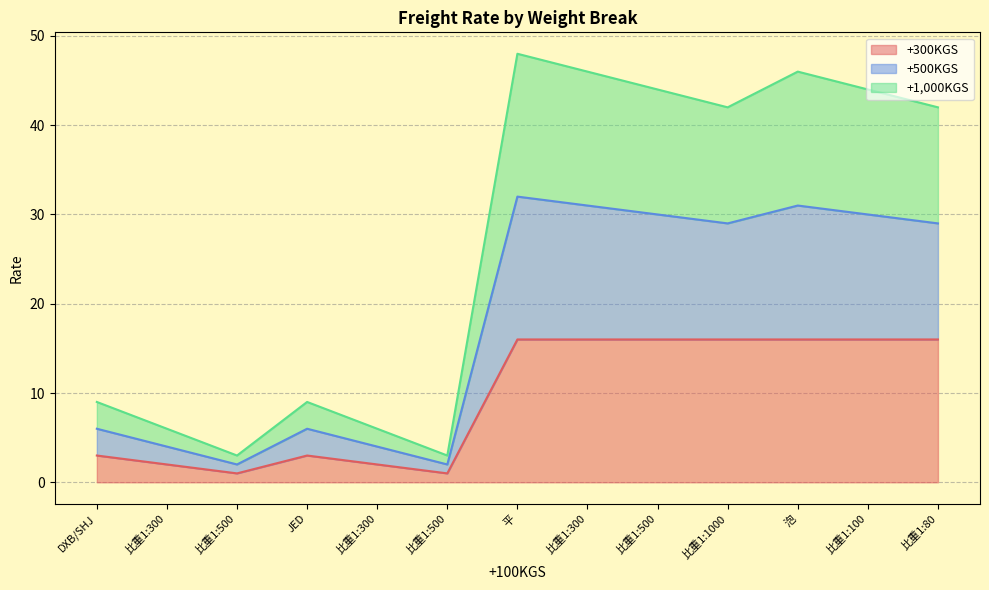

Read the +500KGS value at JED, to the nearest 10.

10